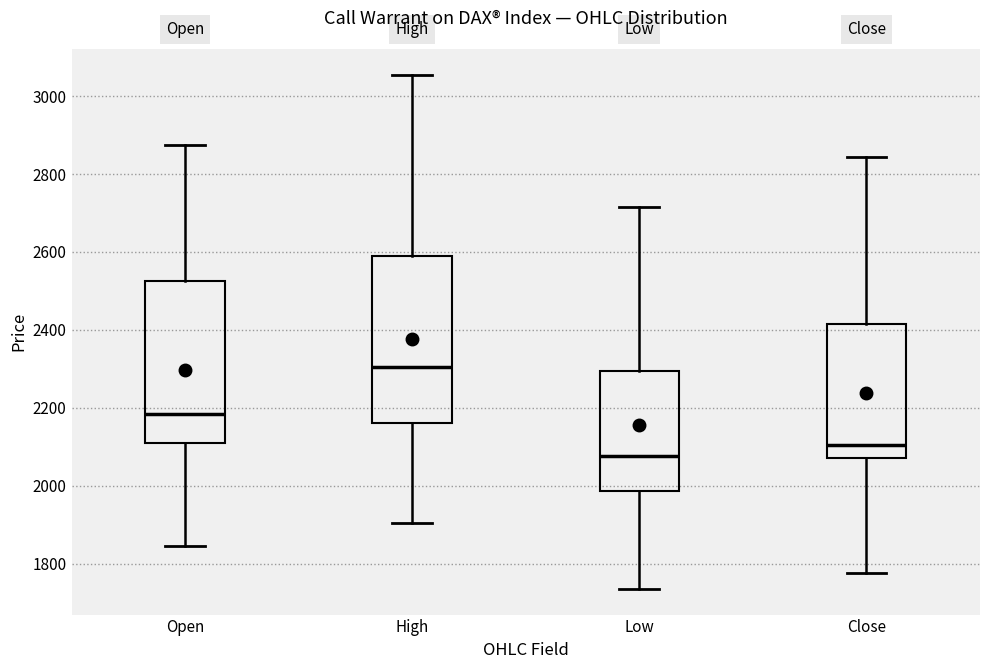

Where does the lower whisker of the box for Close end on the y-axis? The values are not printed on the chart, so give them approximately, as read against the axis.

1780